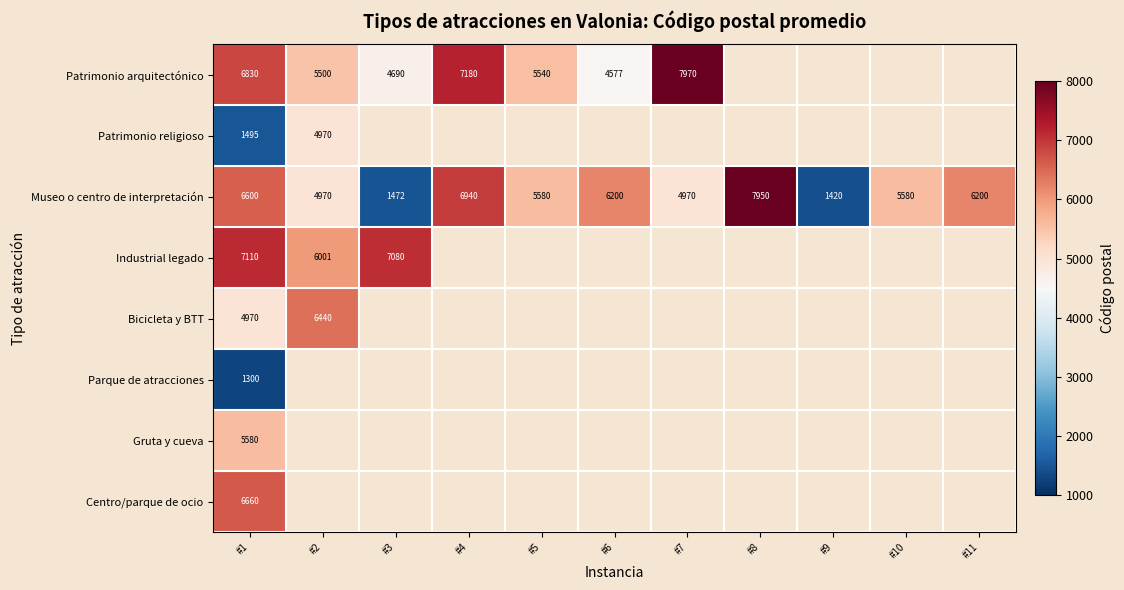

How many distinct data groups are displayed?

8